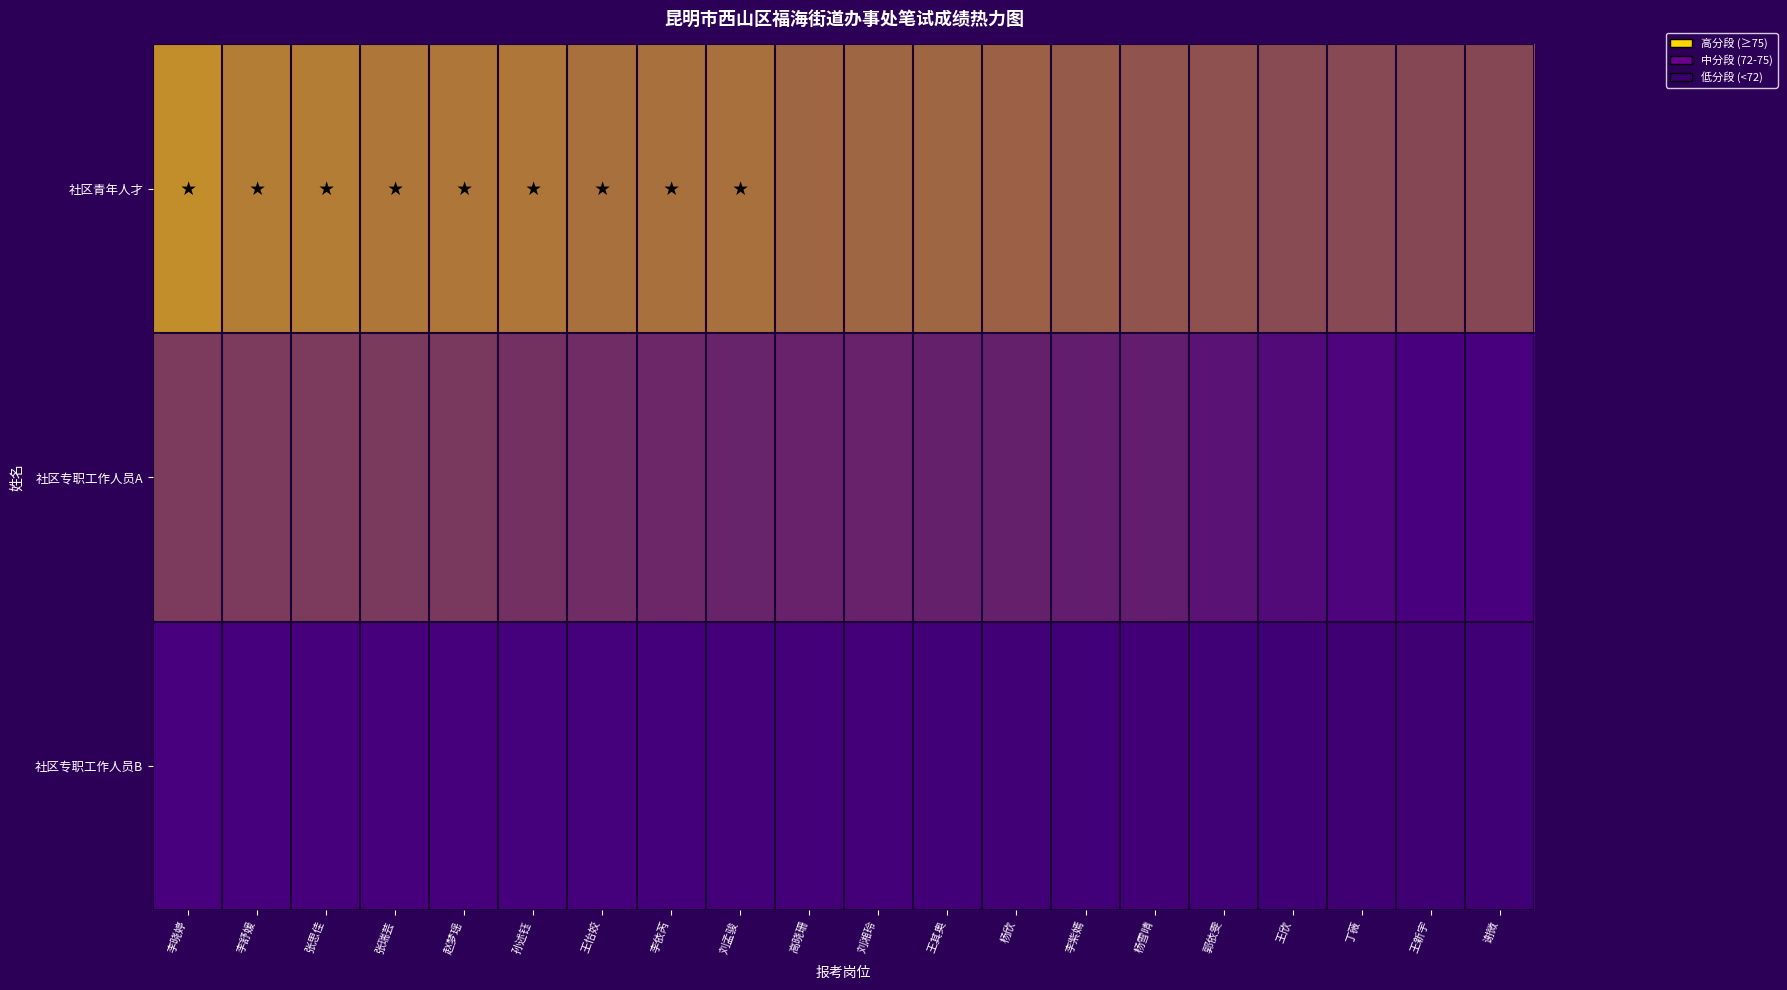

How many distinct data groups are displayed?

3